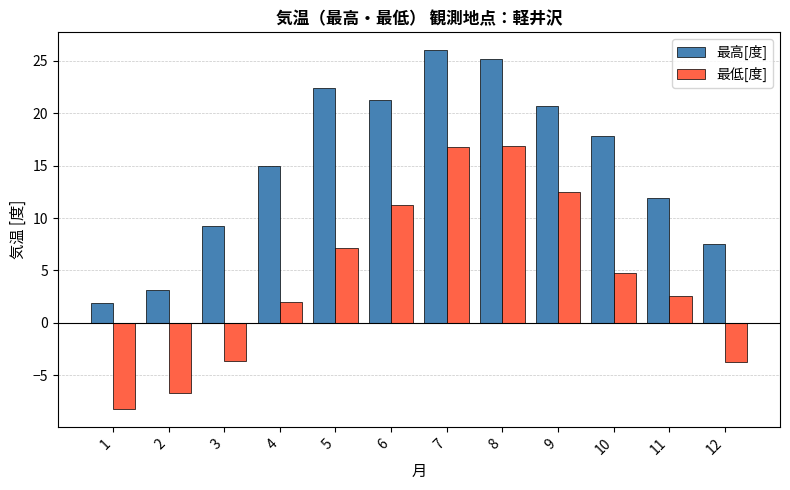

How many categories are shown in the chart?

12